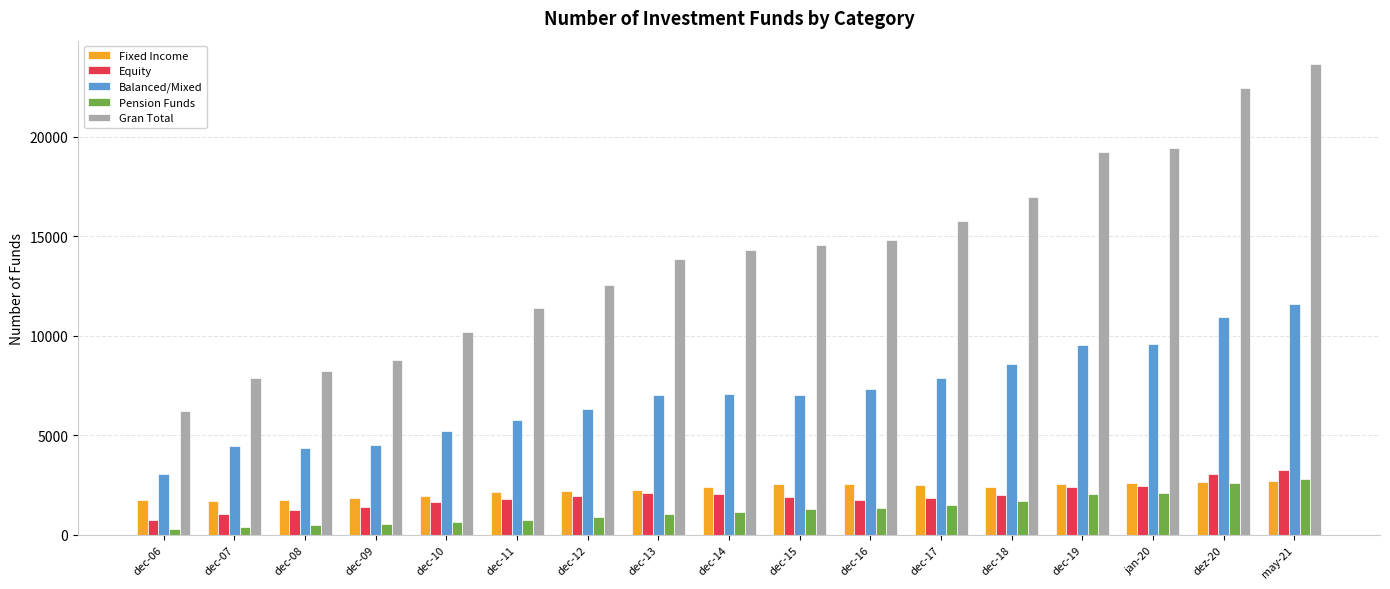

The Pension Funds series shows 1689 at dec-18. True or false?

True